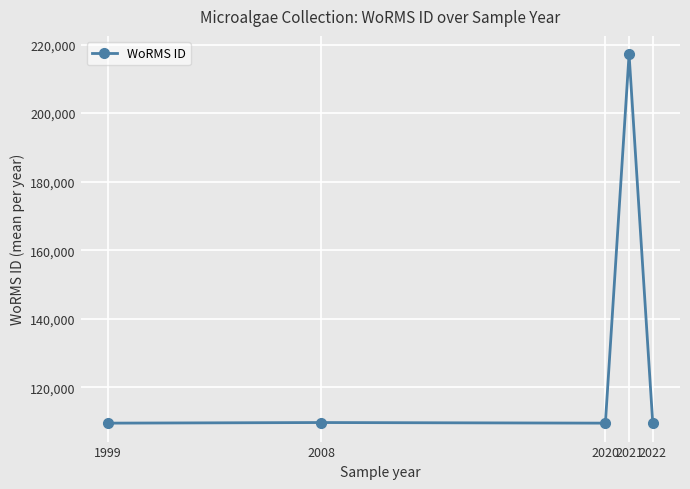

What is the value of the 4th point from the left?

217135.4